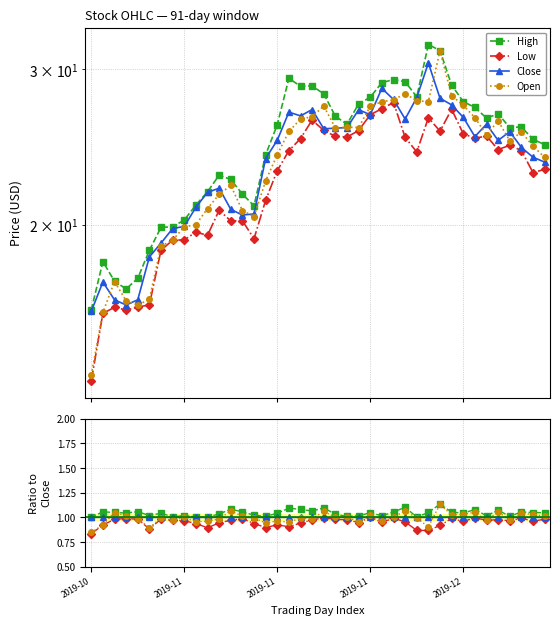

Rank the series at 14 from highest to lowest value.

High, Close, Open, Low